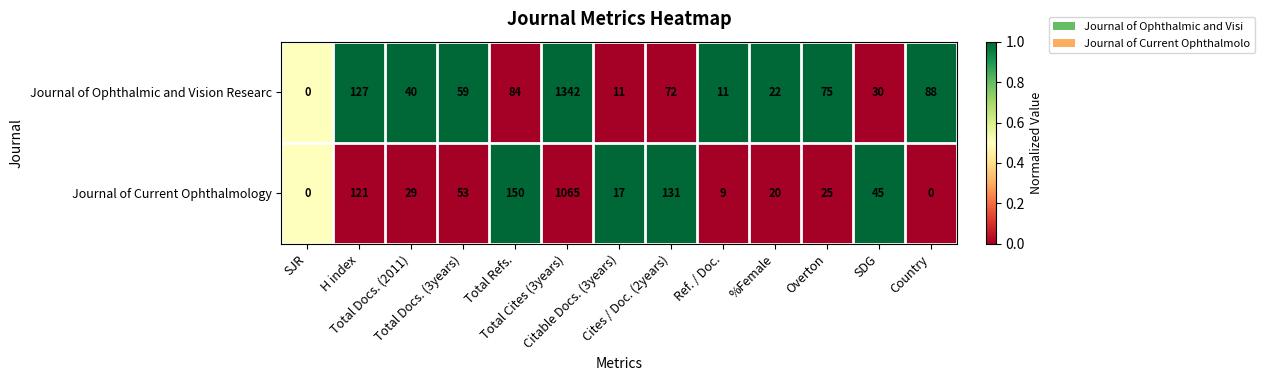

What is the average value of the Journal of Current Ophthalmology series?

128